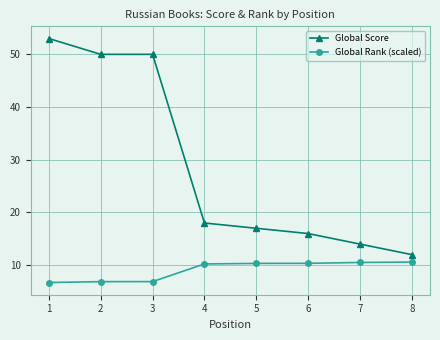

Count the number of data series in this chart.

2